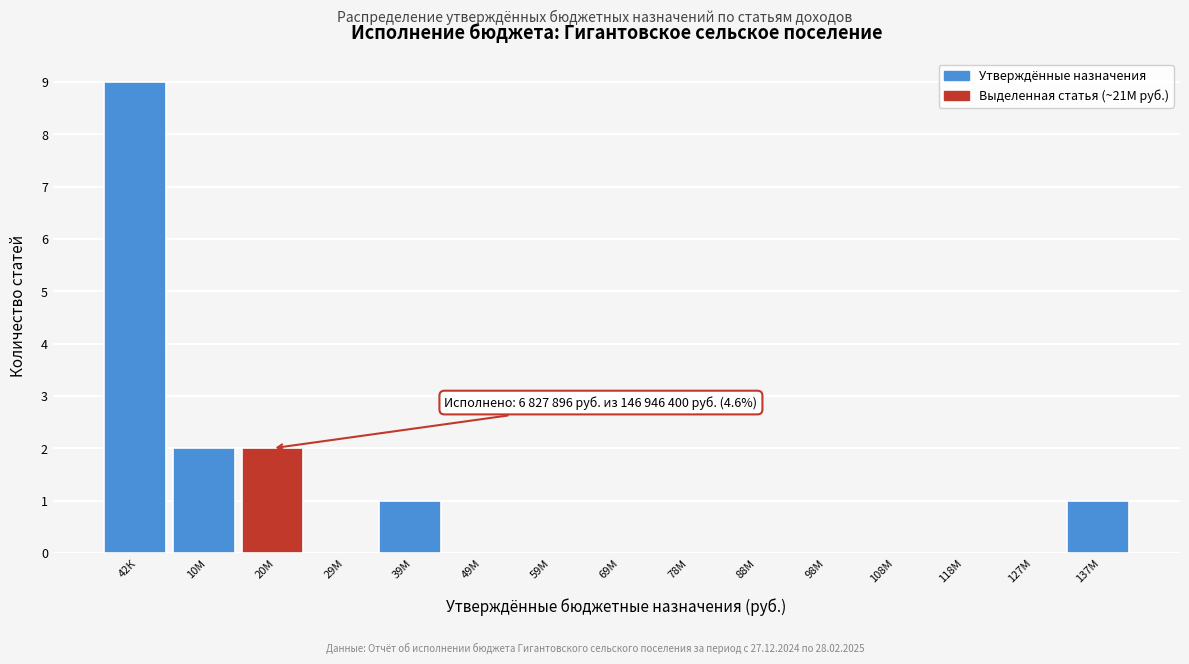

Reading left to right, extract all data points from this chart.

42К=9	10М=2	20М=2	29М=0	39М=1	49М=0	59М=0	69М=0	78М=0	88М=0	98М=0	108М=0	118М=0	127М=0	137М=1